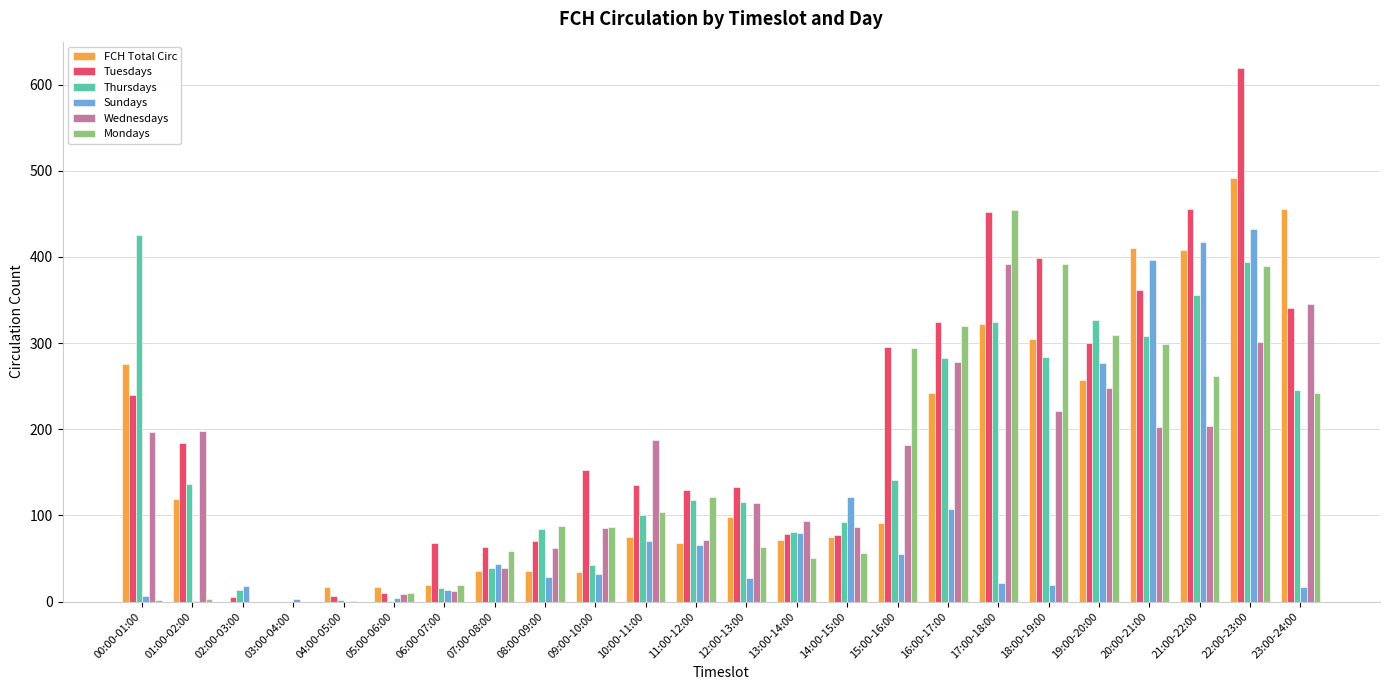

What are all the series names shown in the legend?

FCH Total Circ, Tuesdays, Thursdays, Sundays, Wednesdays, Mondays